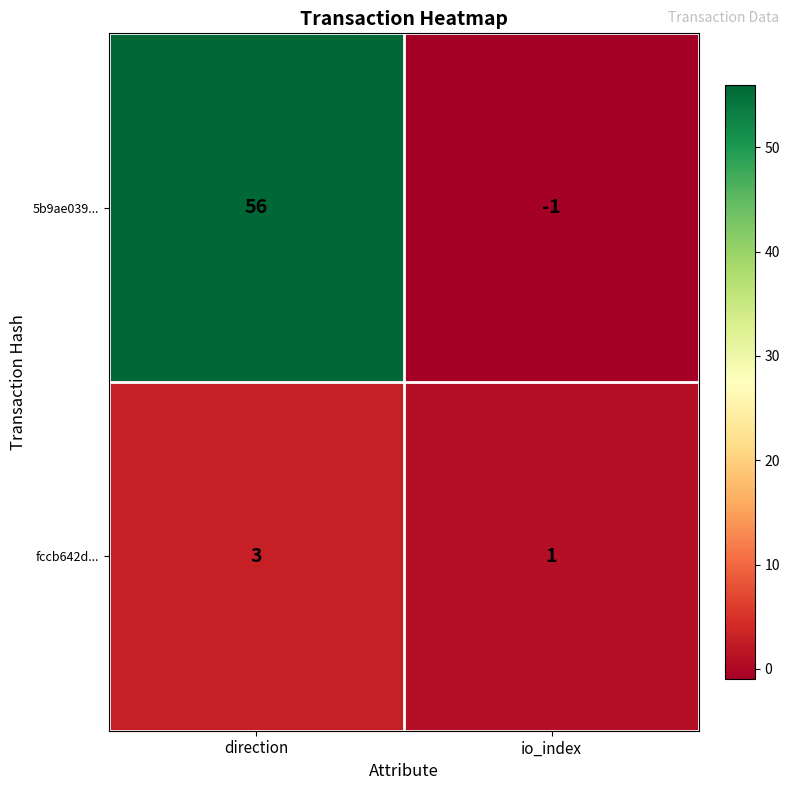

Count the number of categories in the chart.

2